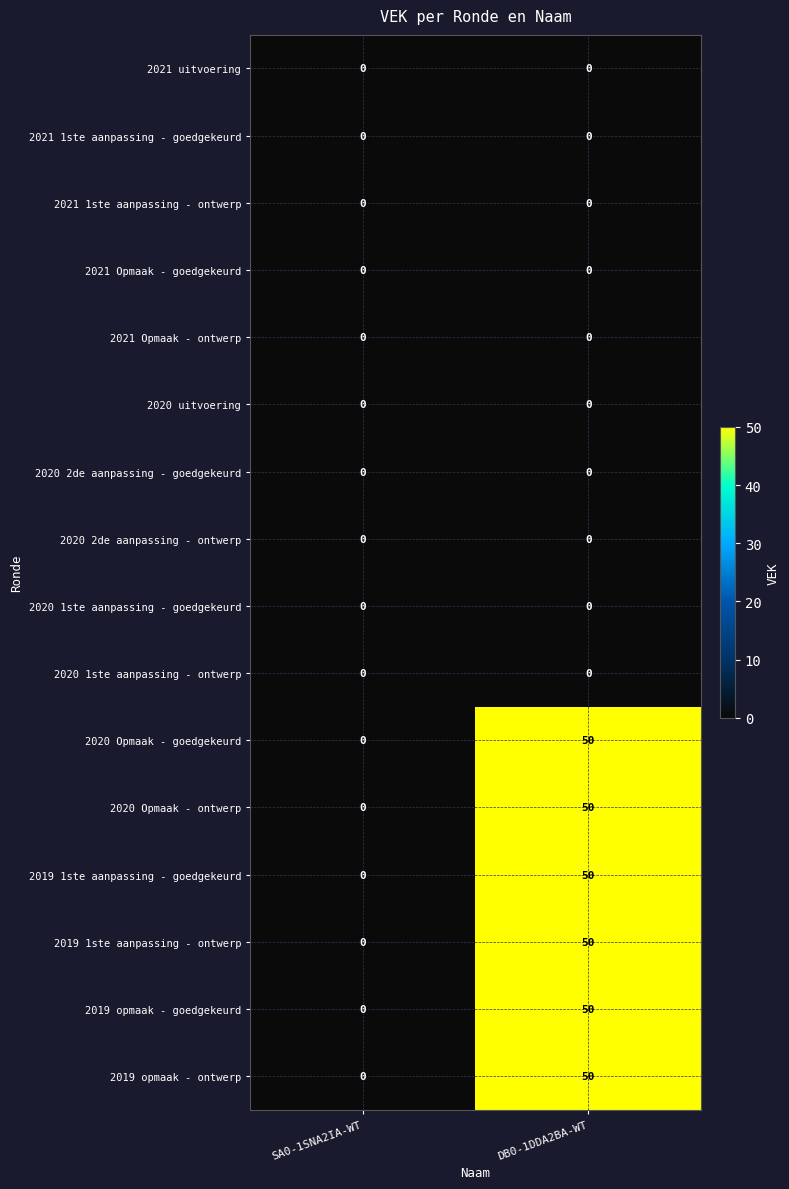

Which category has the highest value in the 2019 1ste aanpassing - goedgekeurd series?

DB0-1DDA2BA-WT